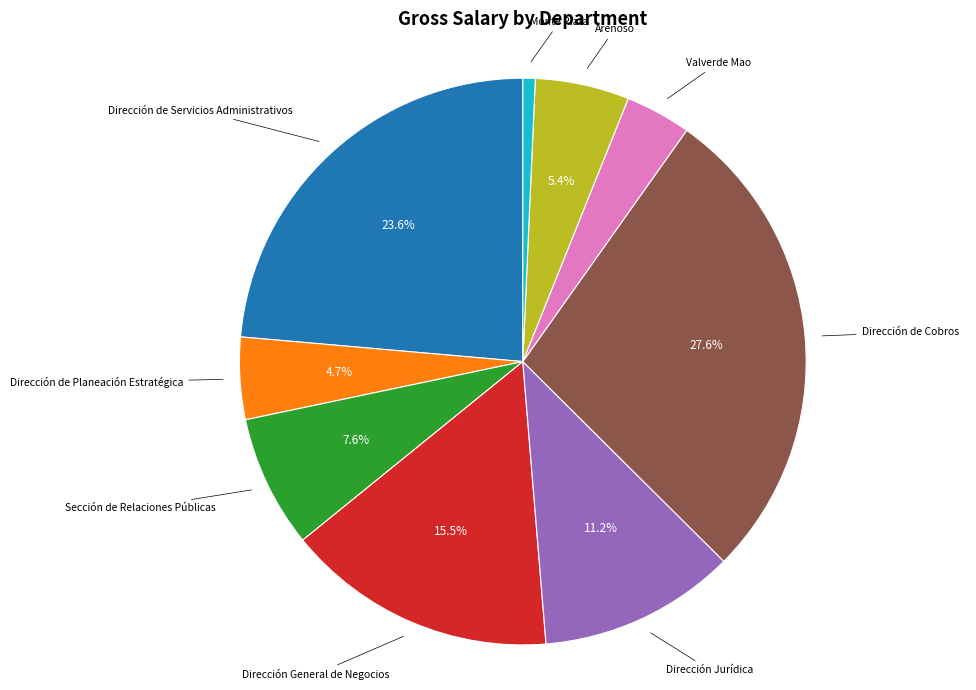

Count the number of slices in the pie.

9